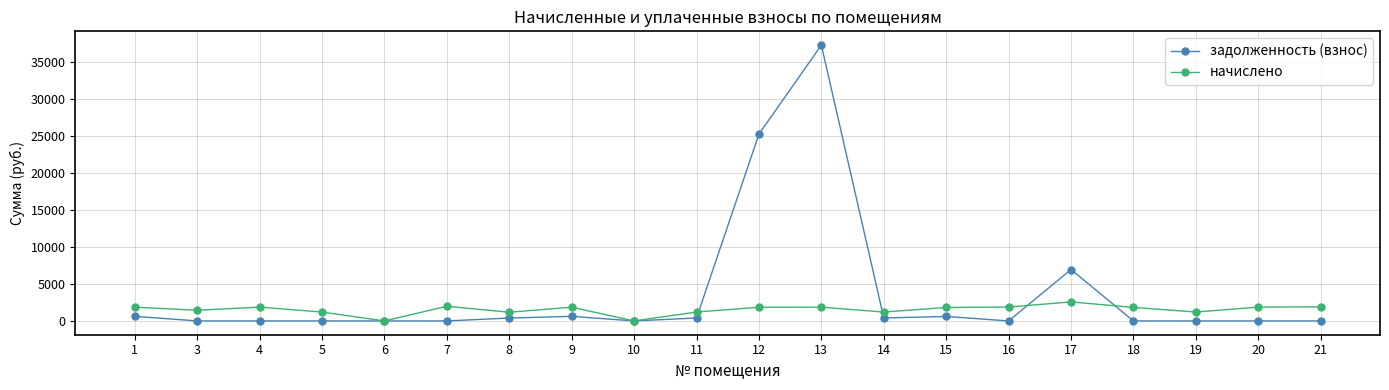

Where is задолженность (взнос) nearest to the value 18618?

12